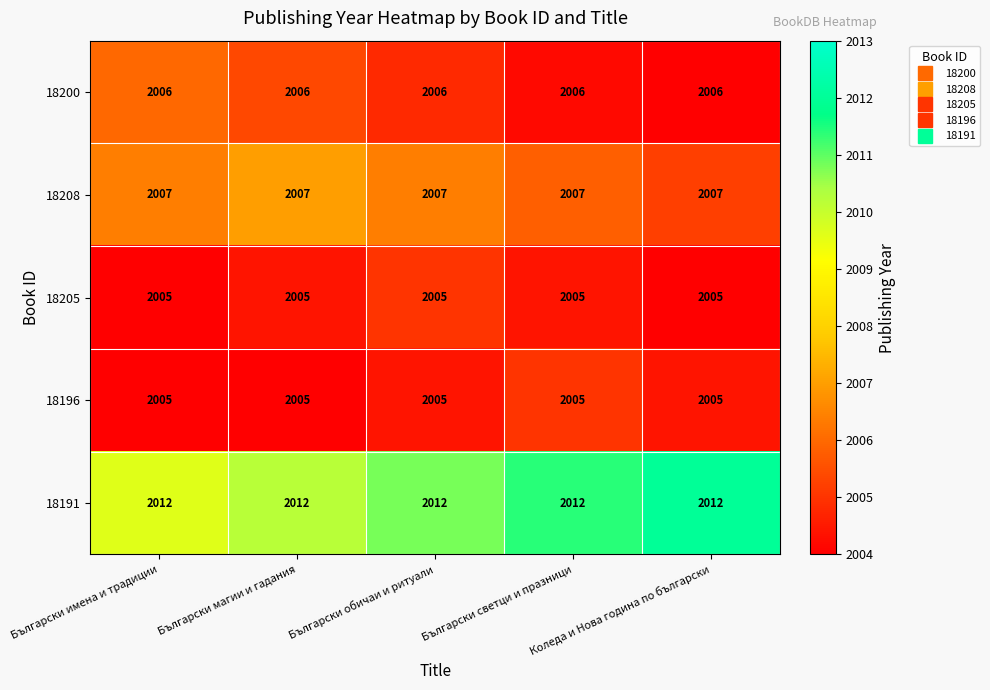

Read the 18208 value at Коледа и Нова година по български.

2007